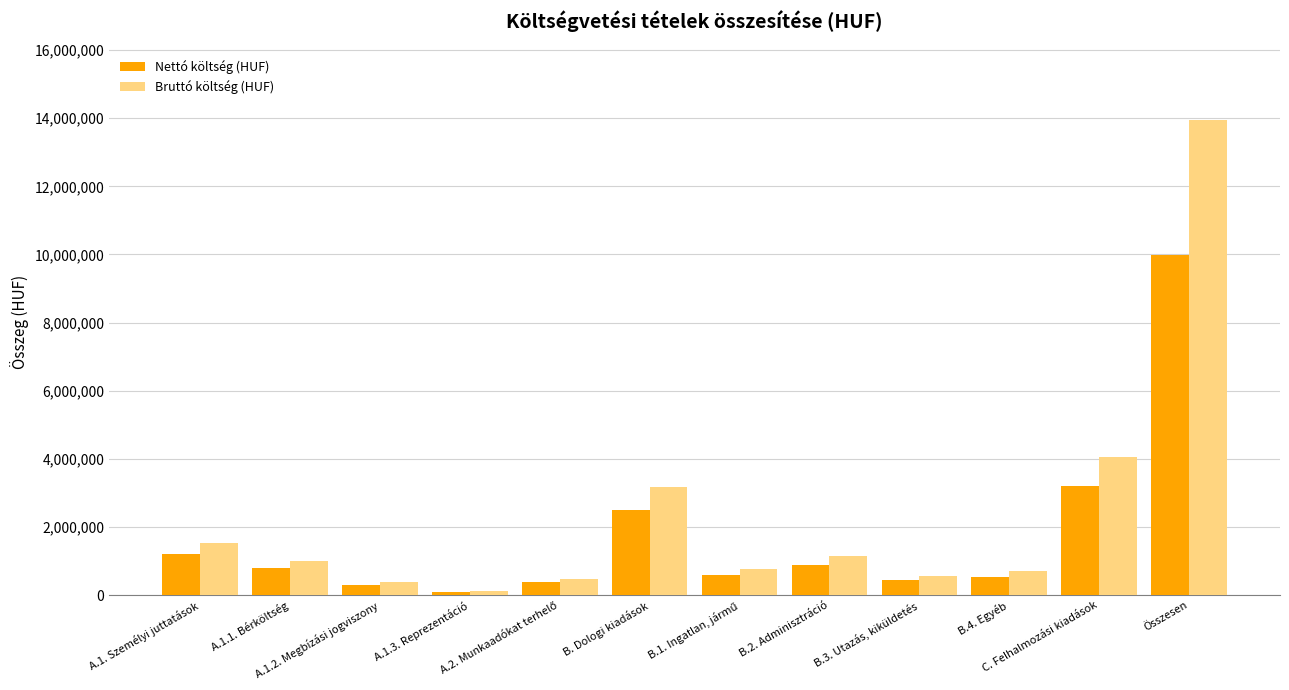

What is the highest value of the Nettó költség (HUF) series?

9980000